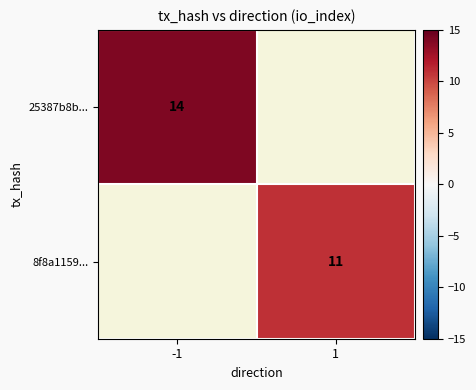

At which category does the chart reach its peak across all series?

-1